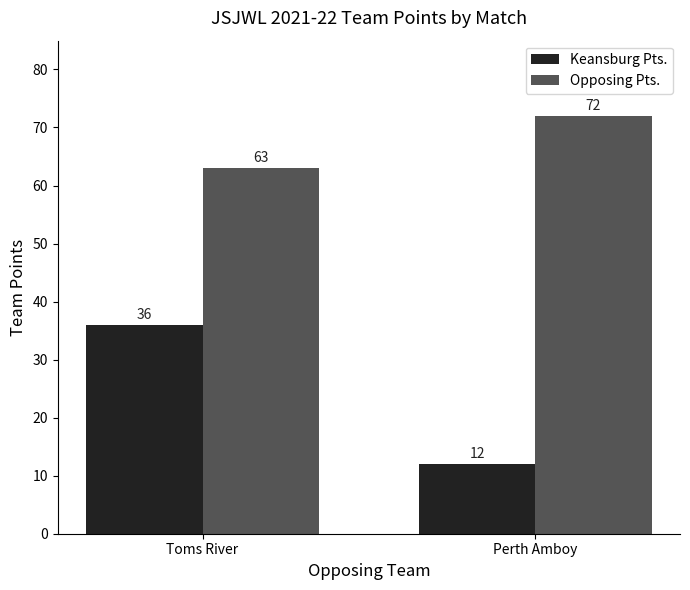

How many values in the Opposing Pts. series are below 72?

1